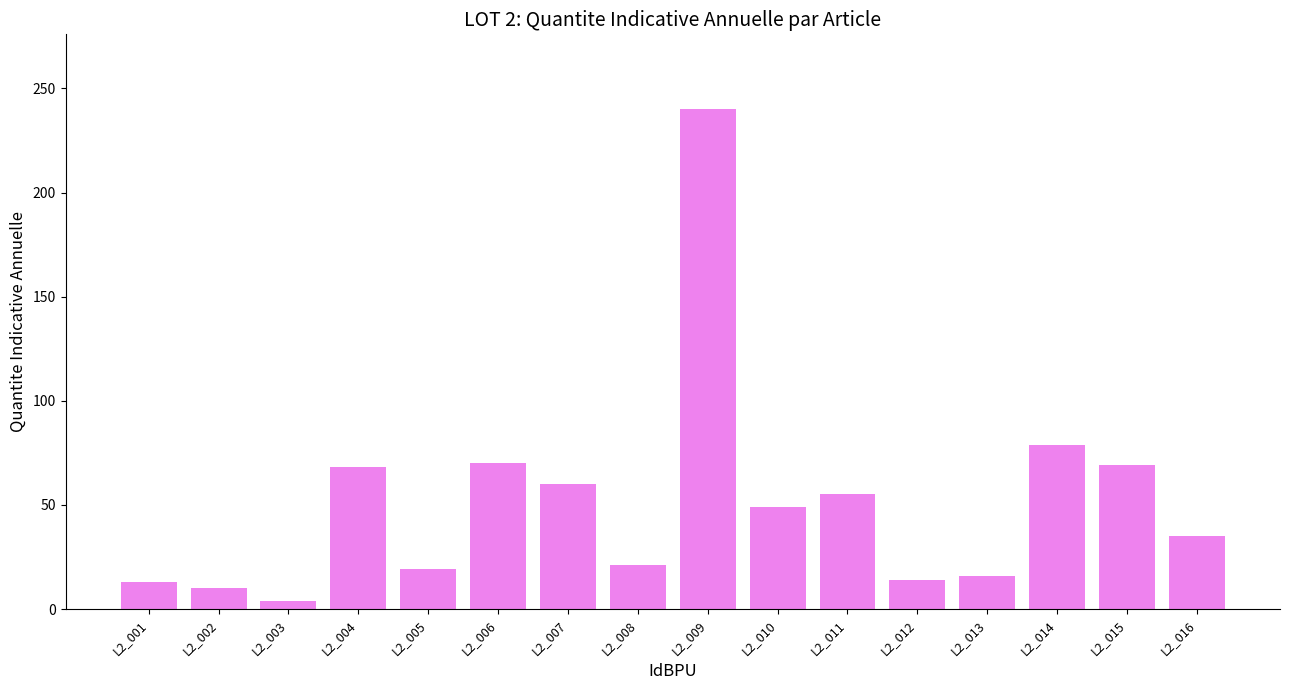

At which category does the chart reach its peak across all series?

L2_009